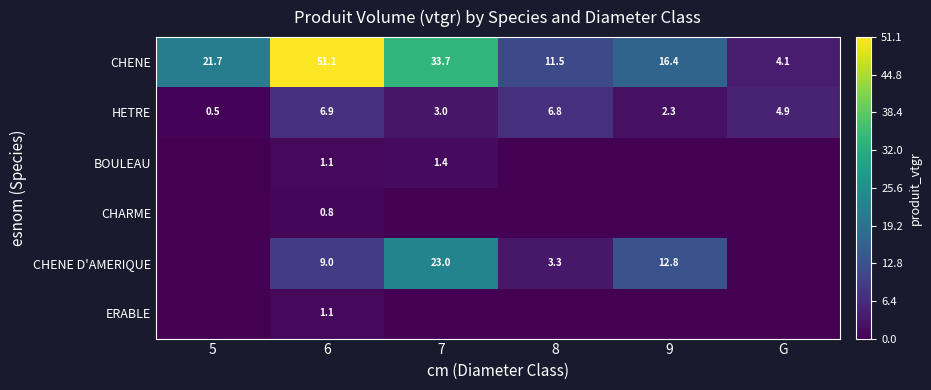

At which label does CHENE first exceed 21?

5